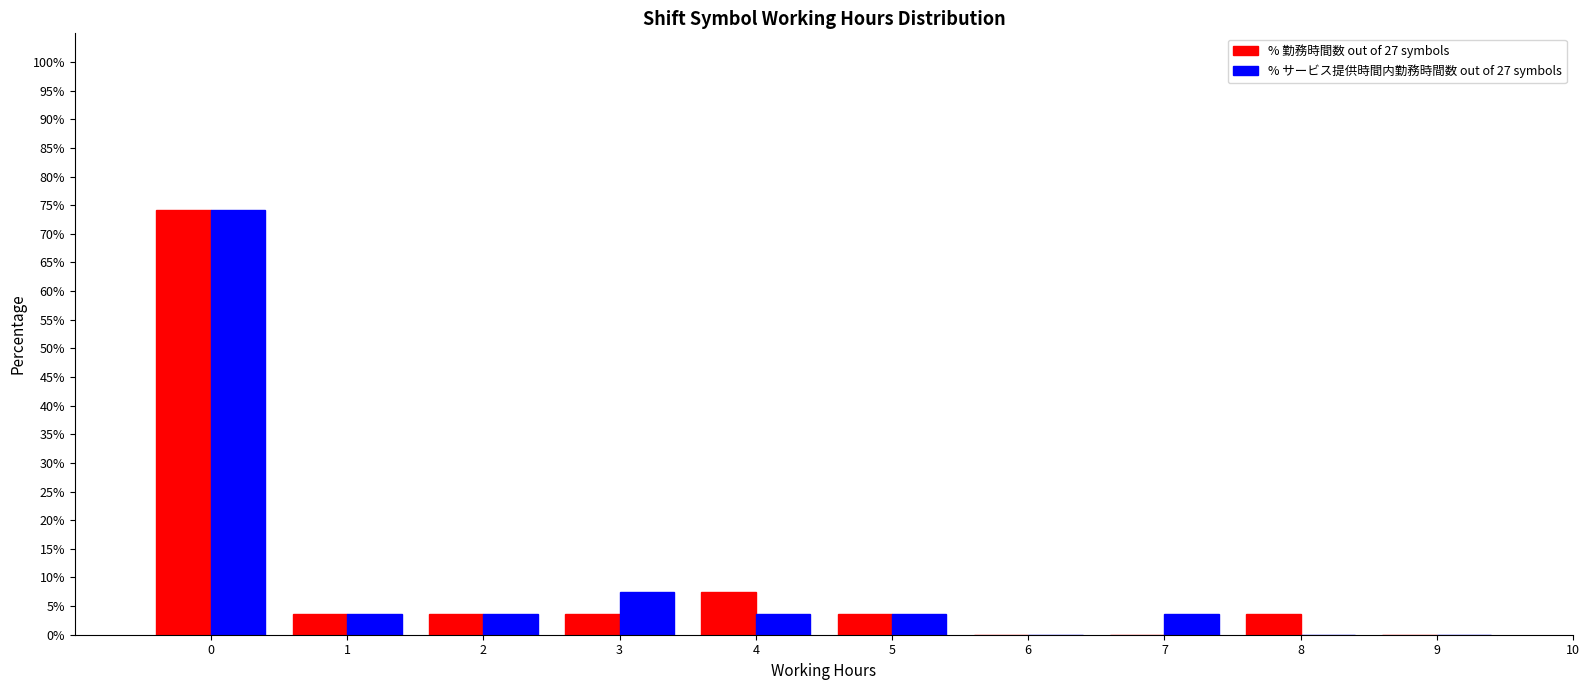

Reading left to right, transcribe all the data shown in this chart.

% 勤務時間数 out of 27 symbols: 0=74.1	1=3.7	2=3.7	3=3.7	4=7.4	5=3.7	6=0.0	7=0.0	8=3.7	9=0.0
% サービス提供時間内勤務時間数 out of 27 symbols: 0=74.1	1=3.7	2=3.7	3=7.4	4=3.7	5=3.7	6=0.0	7=3.7	8=0.0	9=0.0